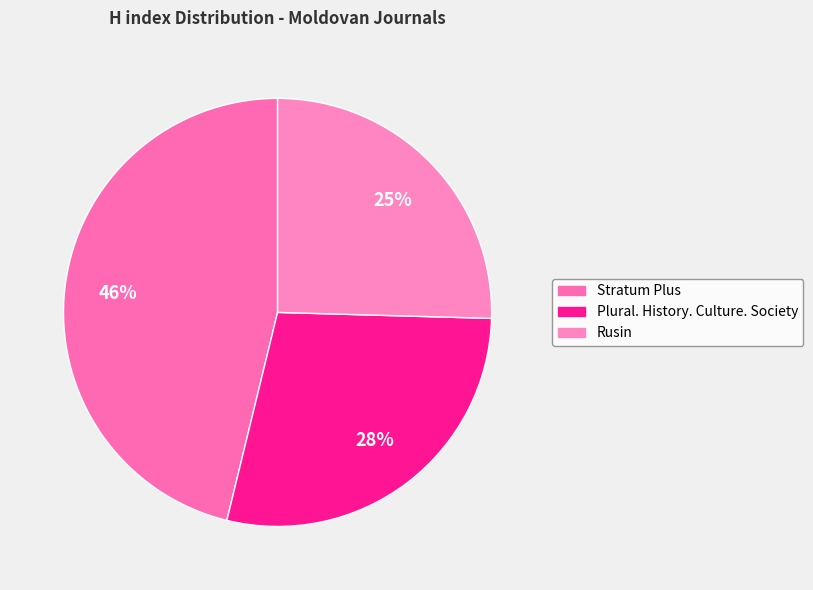

True or false: Plural. History. Culture. Society accounts for 28% of the total.

True